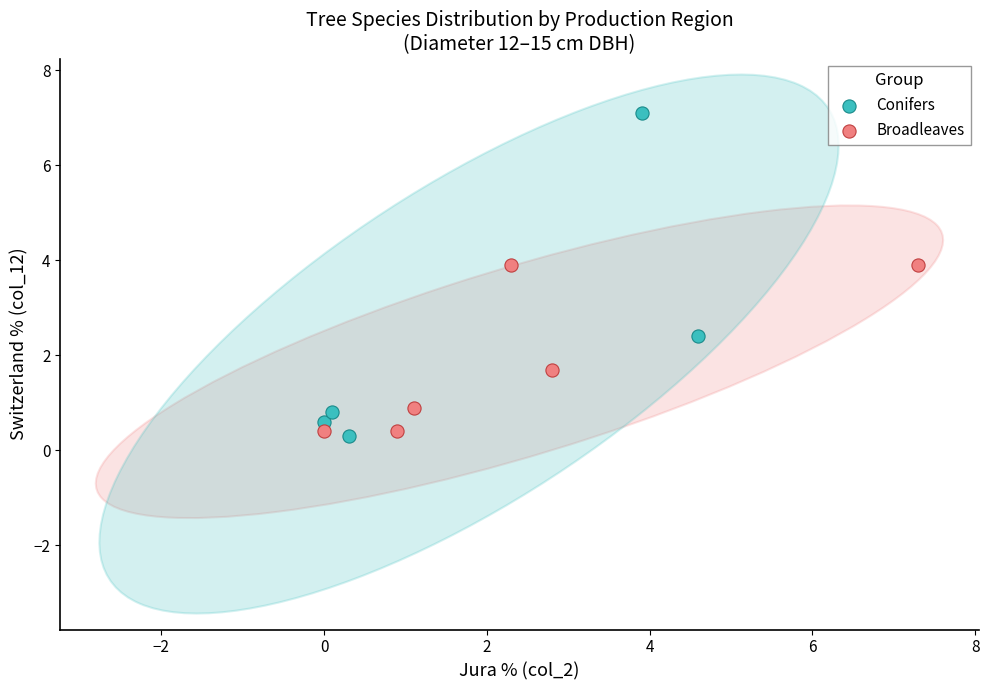

What are all the series names shown in the legend?

Conifers, Broadleaves